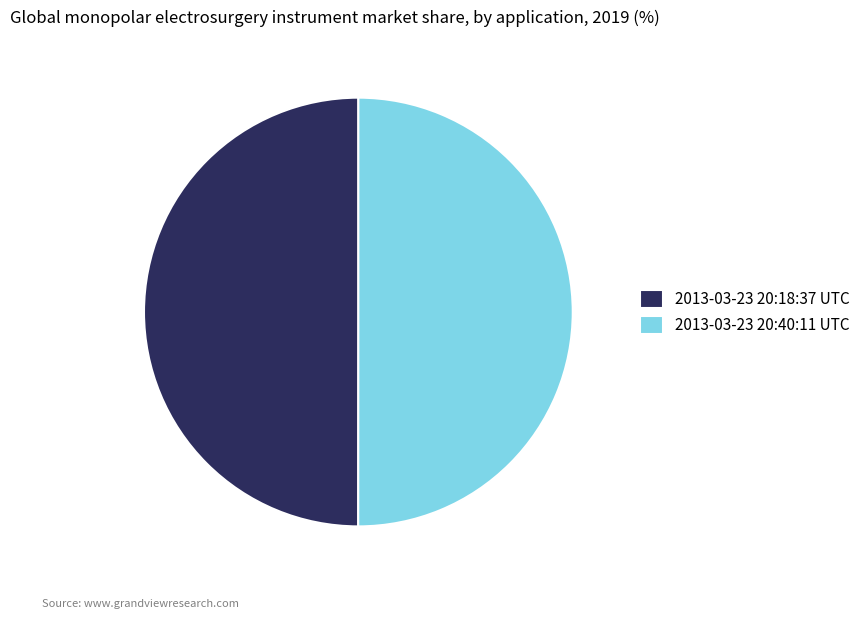

The 2013-03-23 20:40:11 UTC slice represents 50% of the pie. True or false?

True